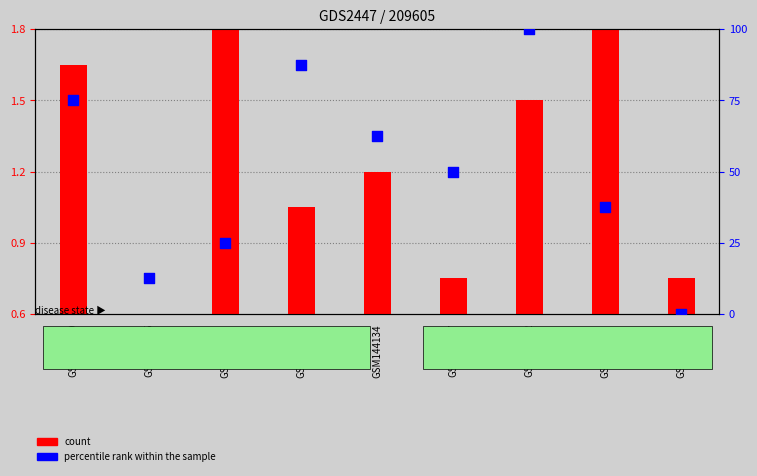

What is the change in value from GSM144135 to GSM144138?

+25.0